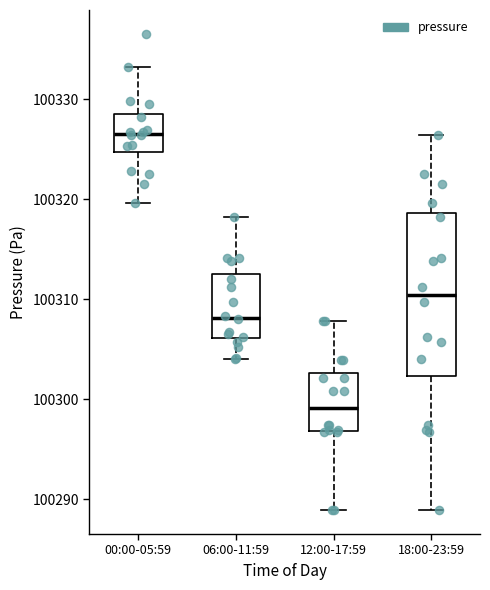

Reading left to right, read every box against the y-axis: the position of its median line, the range the box covers, and the ends of its whiskers. The values are not printed on the chart, so give them approximately, as read against the axis.

00:00-05:59: median 100327, box 100325 to 100329, whiskers 100320 to 100333
06:00-11:59: median 100308, box 100306 to 100312, whiskers 100304 to 100318
12:00-17:59: median 100299, box 100297 to 100303, whiskers 100289 to 100308
18:00-23:59: median 100310, box 100302 to 100319, whiskers 100289 to 100326